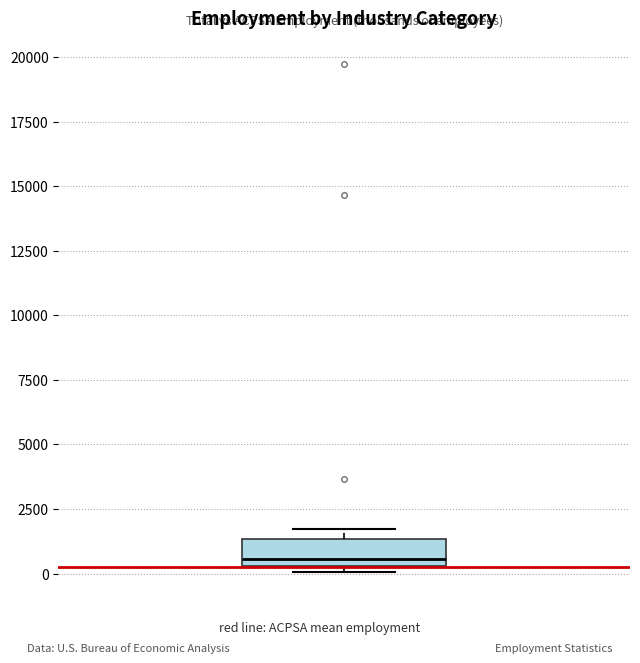

Read this box plot against the y-axis: the position of the median line, the range covered by the box, and the ends of both whiskers. The values are not printed on the chart, so give them approximately, as read against the axis.

median 500 (just above the box's lower edge), box 500 to 1500, whiskers 0 to 1500 (just above the box's upper edge)